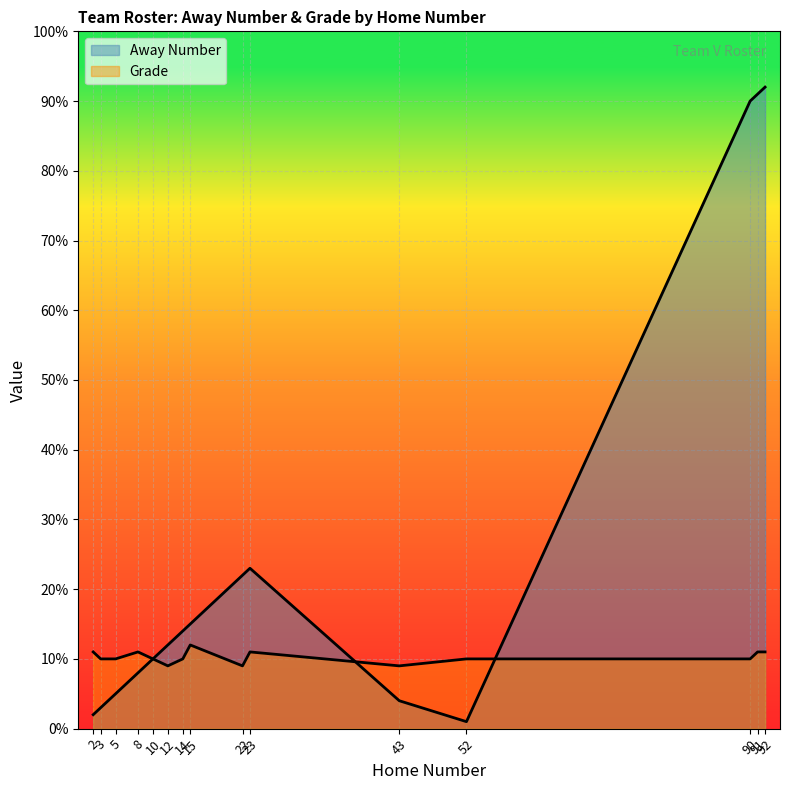

What are all the series names shown in the legend?

Away Number, Grade